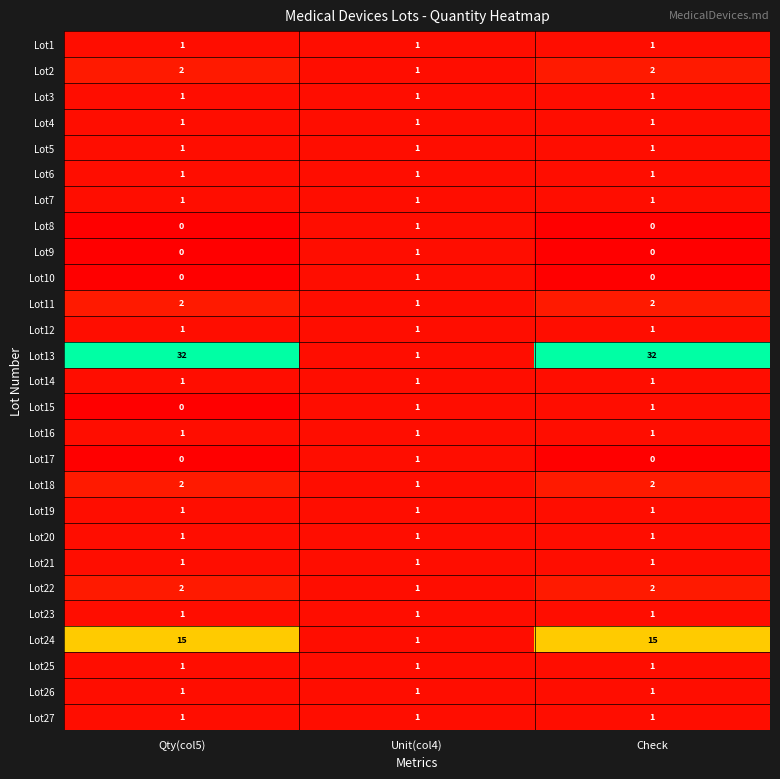

True or false: Lot16 has a value of 1 at Qty(col5).

True